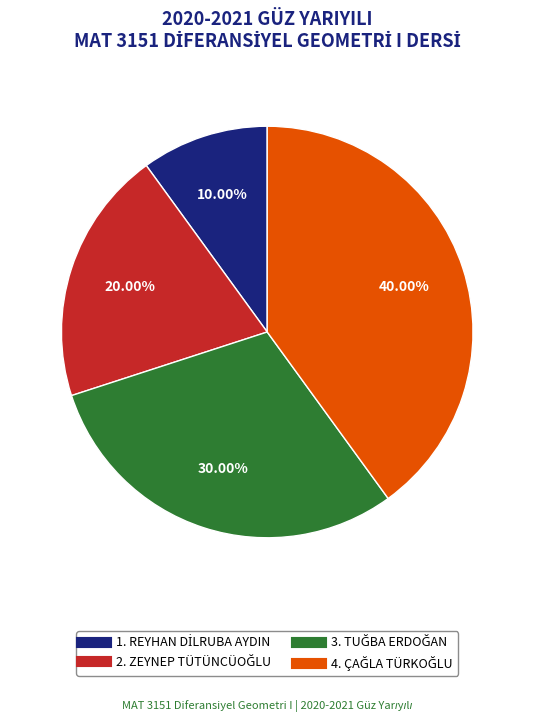

Is there a majority slice in this chart?

No